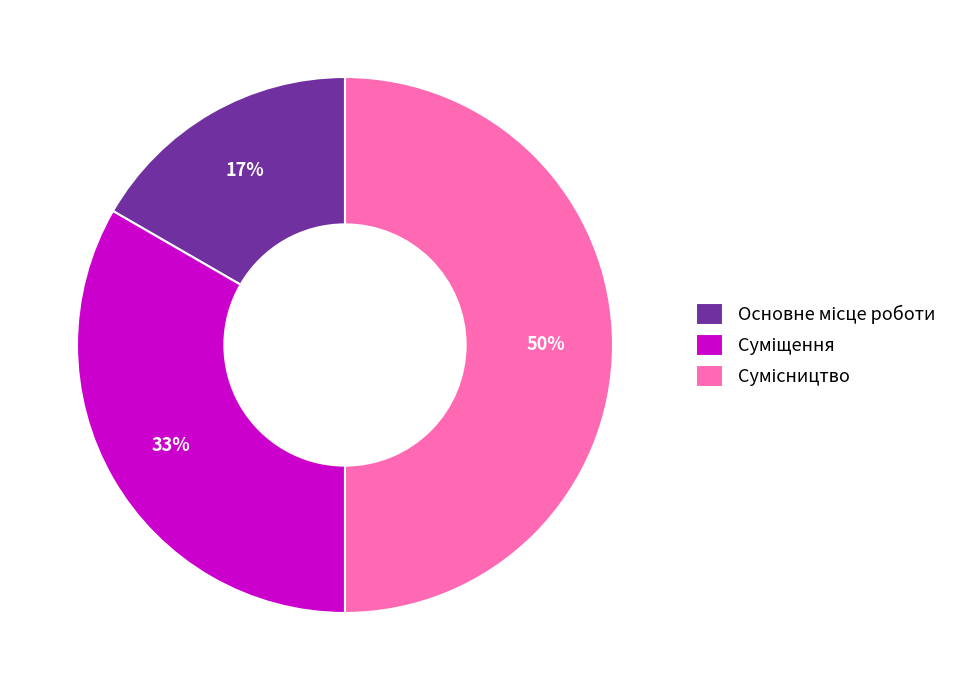

To the nearest percent, what is the average slice percentage?

33%